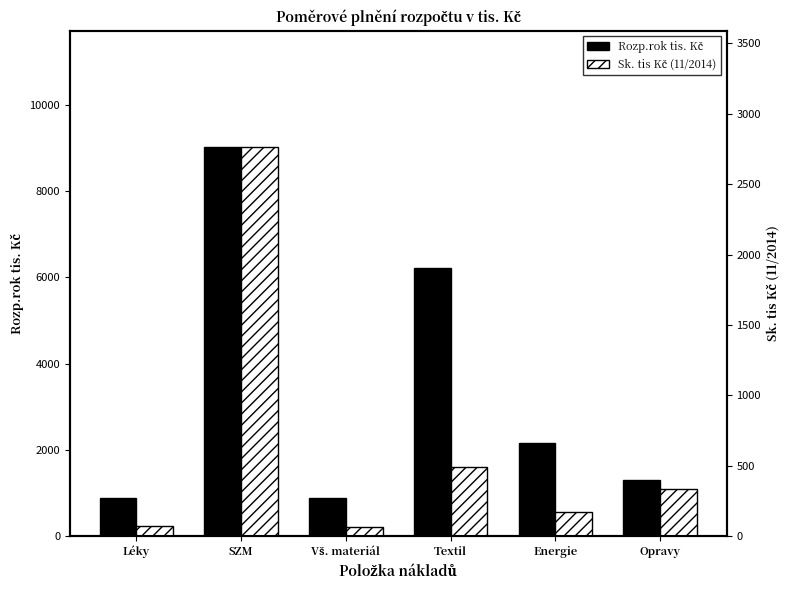

Which series changed the most between SZM and Textil?

Rozp.rok tis. Kč